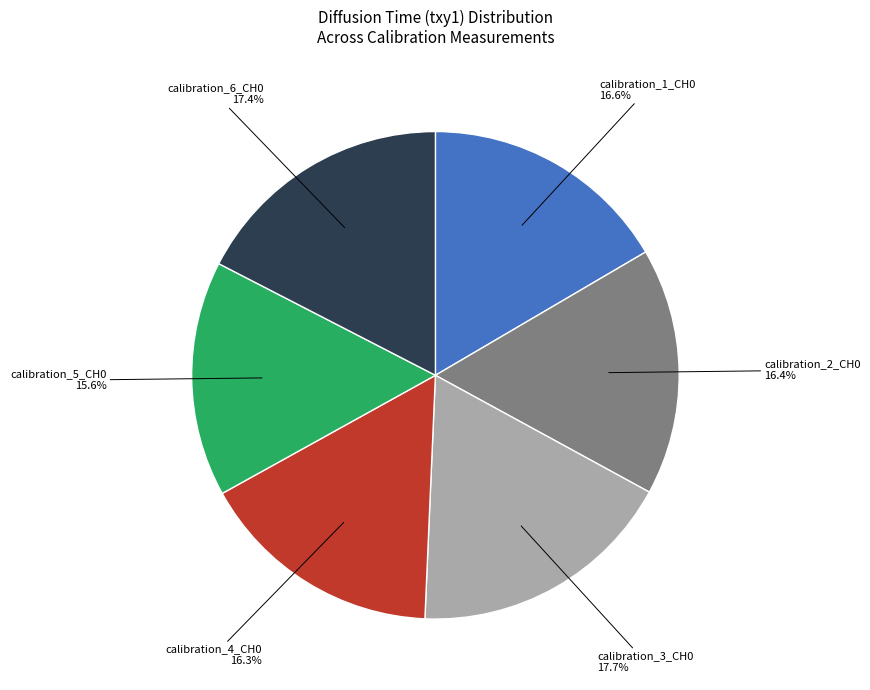

Do calibration_5_CH0 and calibration_4_CH0 together represent more than half of the pie?

No